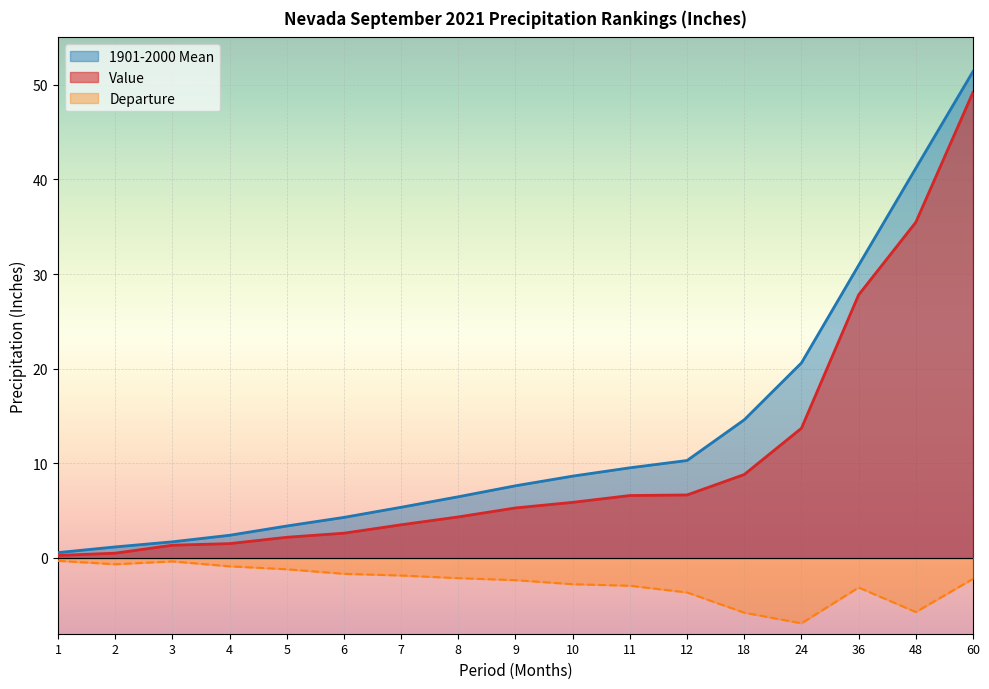

What is the average value of the 1901-2000 Mean series?

13.0